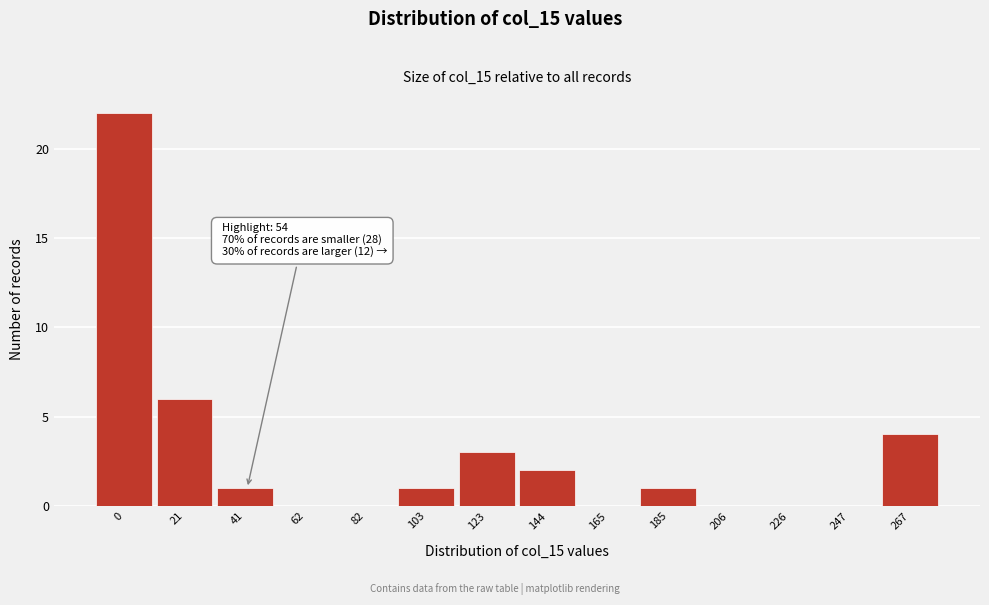

Reading left to right, what are all the values shown in this chart?

0=22	21=6	41=1	62=0	82=0	103=1	123=3	144=2	165=0	185=1	206=0	226=0	247=0	267=4